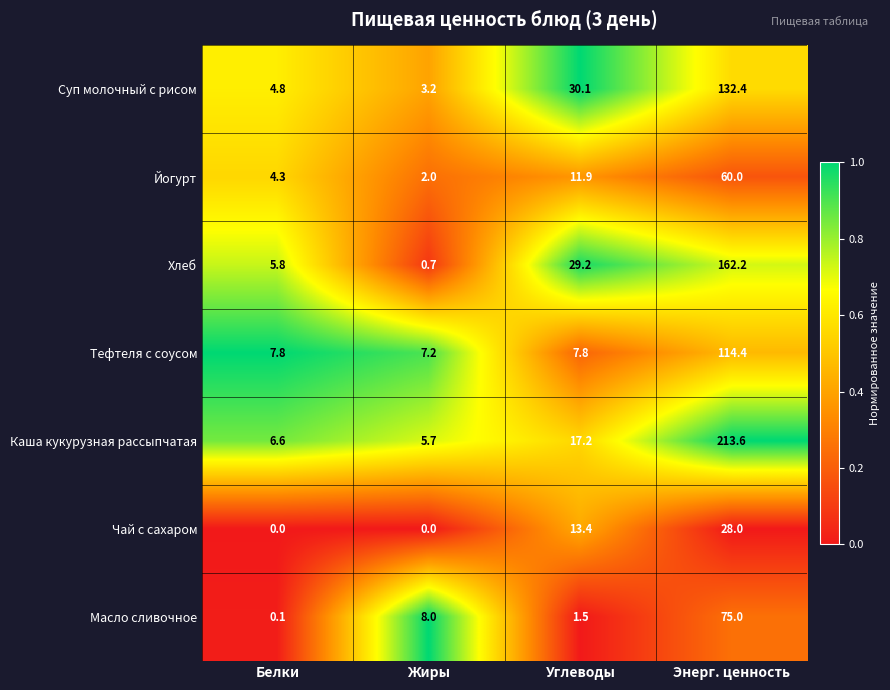

Which label corresponds to the largest value in the chart?

Энерг. ценность